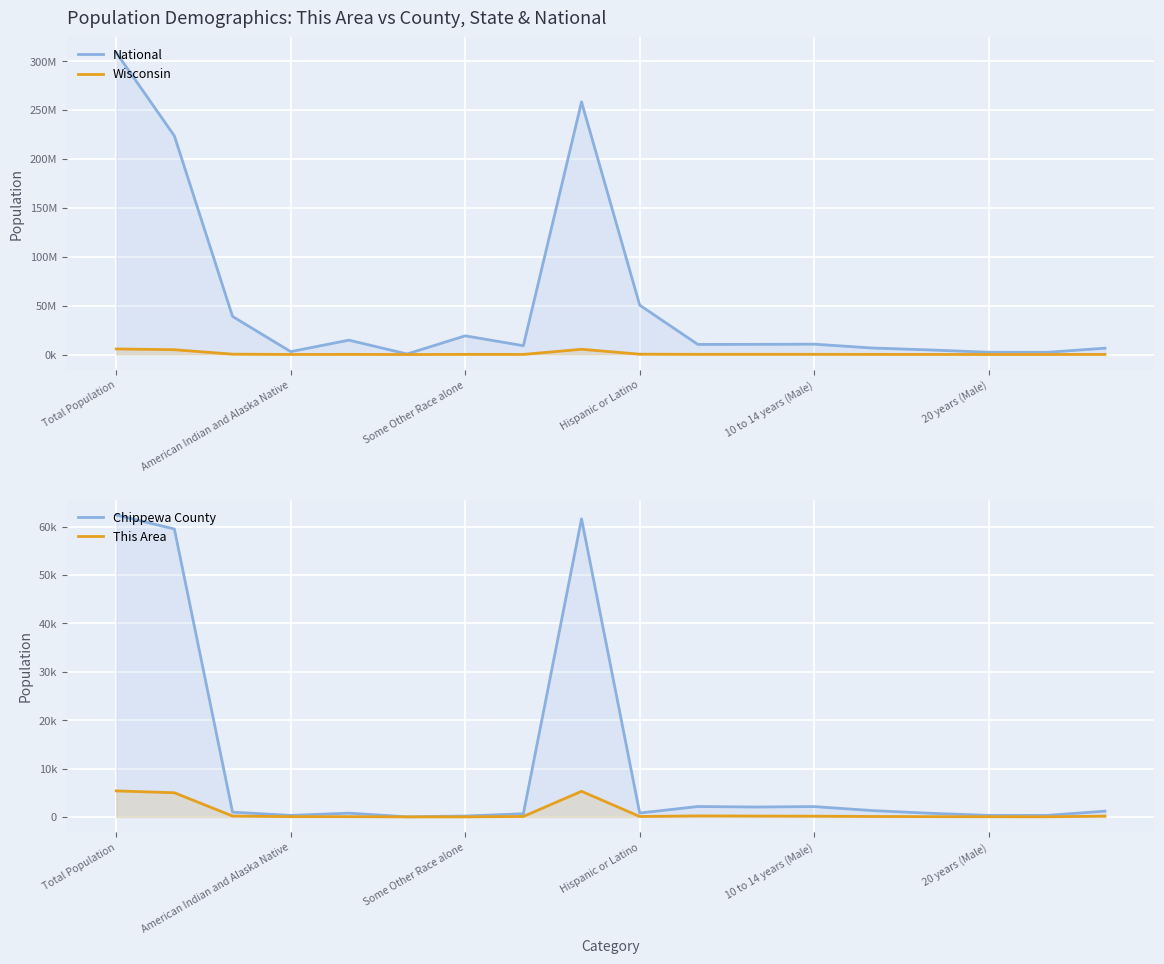

True or false: This Area has more than 0 interior local peaks.

True